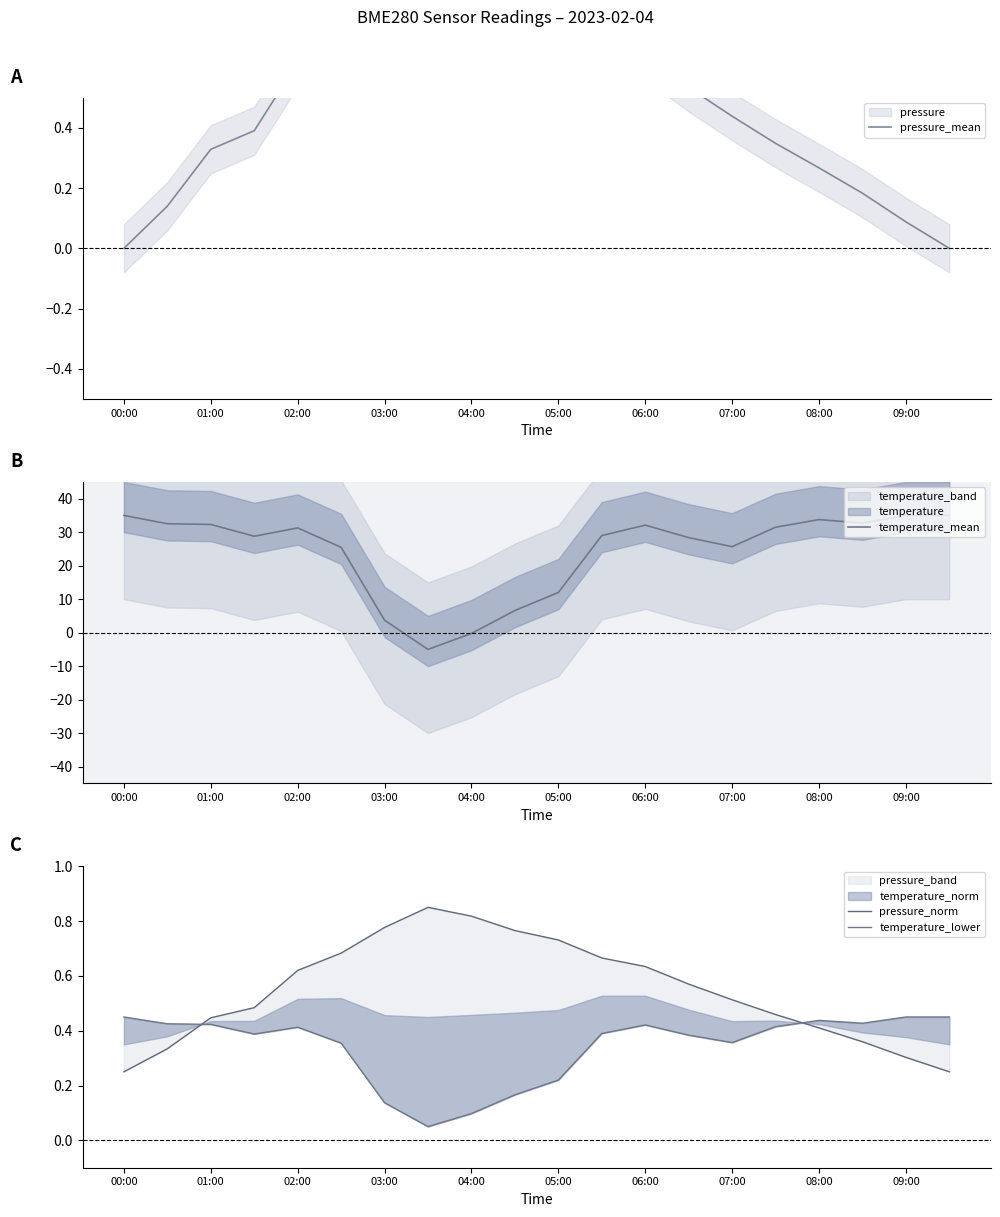

What is the average value of the temperature_lower series?

0.3